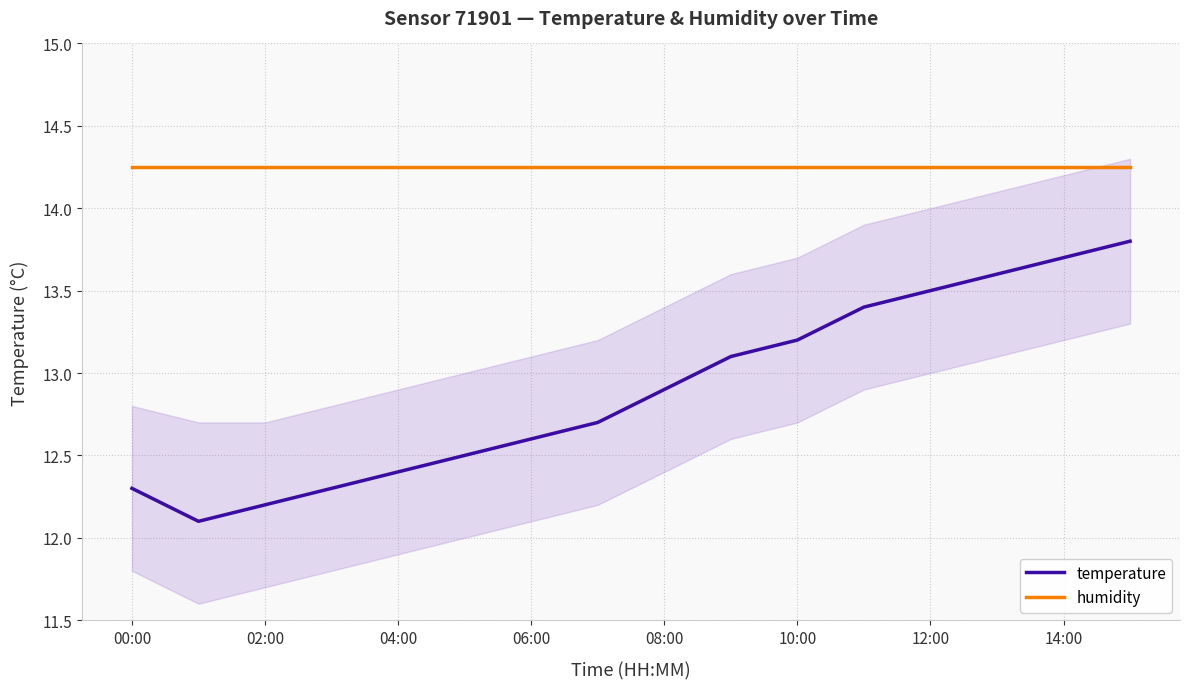

What are all the series names shown in the legend?

temperature, humidity